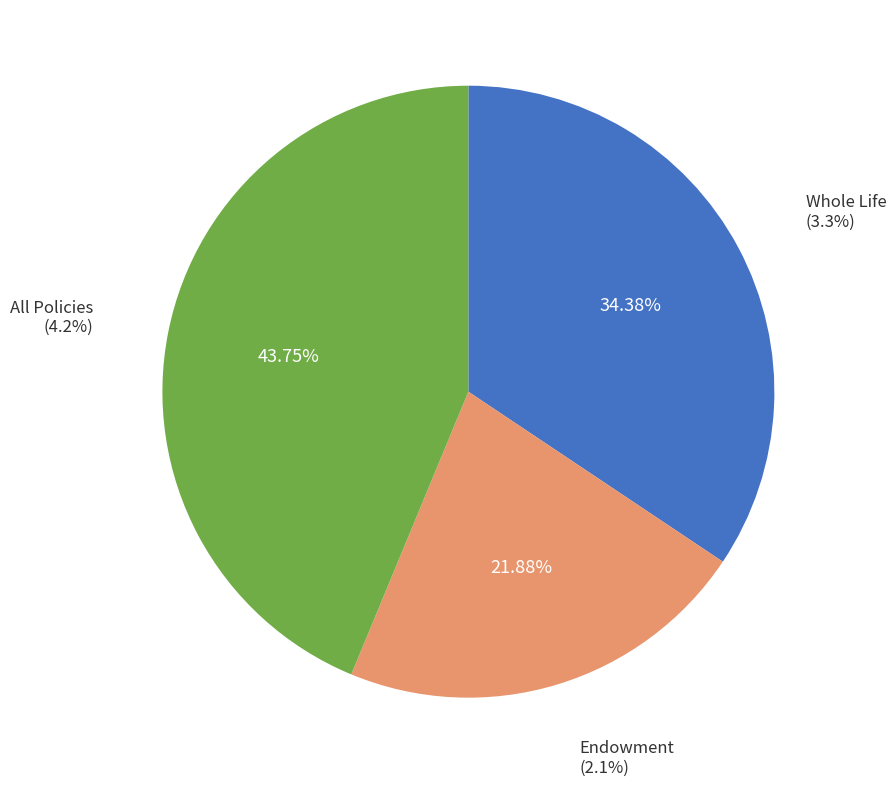

Rank the categories by value from highest to lowest.

All Policies, Whole Life, Endowment